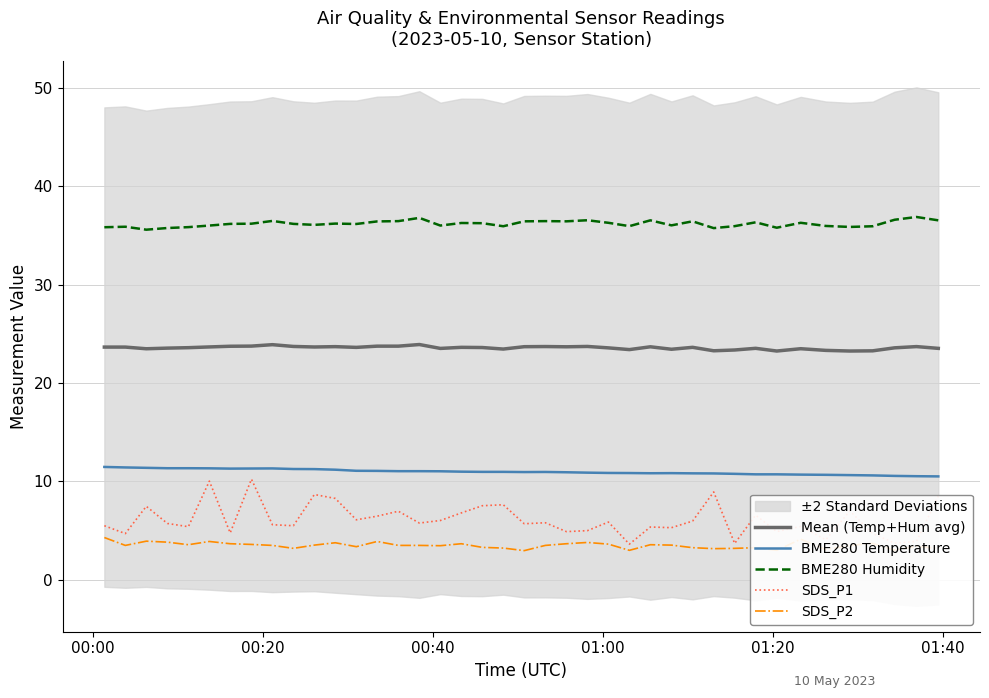

True or false: BME280 Temperature and BME280 Humidity intersect in this chart.

False